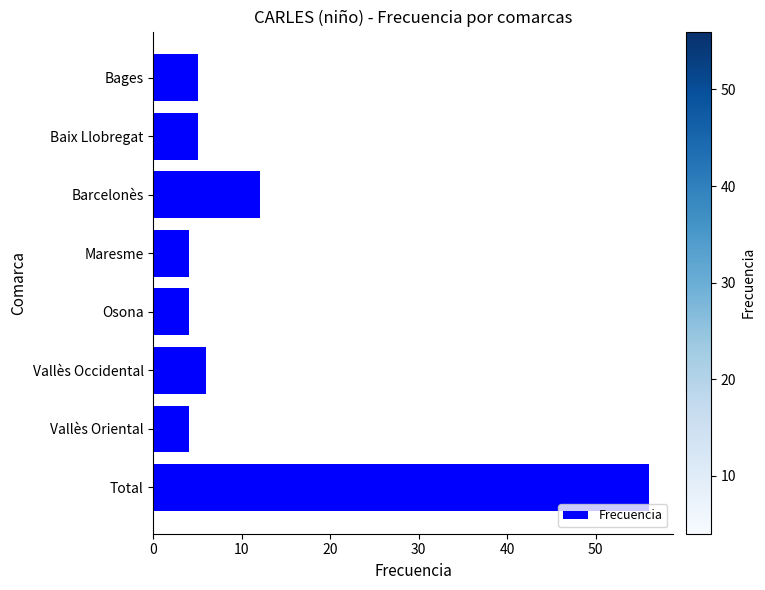

How many distinct data groups are displayed?

1